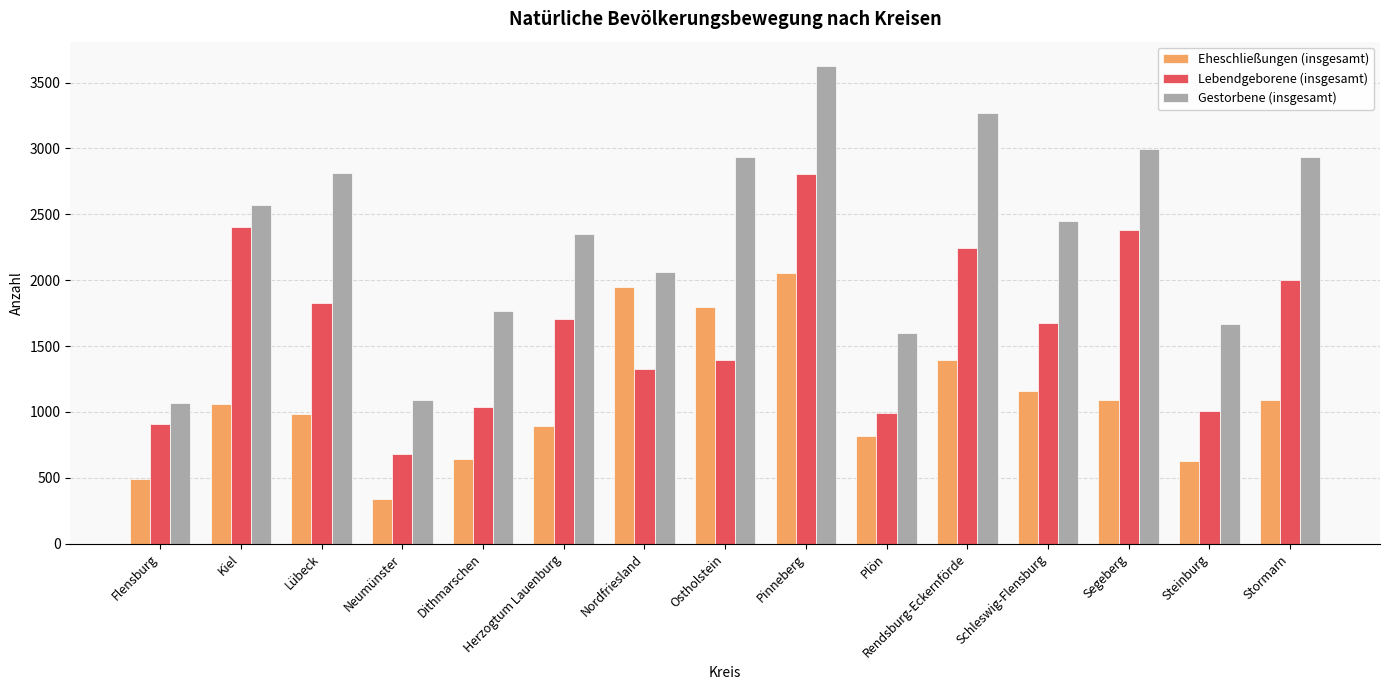

Which series has the largest total across all categories?

Gestorbene (insgesamt)